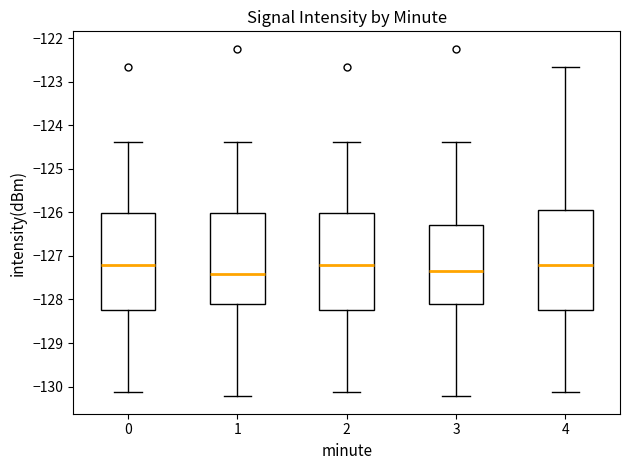

Reading left to right, transcribe this box plot: for each box, give where its median line is, the range the box spans, and where its two whiskers end, as read against the y-axis. The values are not printed on the chart, so give them approximately, as read against the axis.

0: median -127.2, box -128.2 to -126.0, whiskers -130.1 to -124.4
1: median -127.4, box -128.1 to -126.0, whiskers -130.2 to -124.4
2: median -127.2, box -128.2 to -126.0, whiskers -130.1 to -124.4
3: median -127.4, box -128.1 to -126.3, whiskers -130.2 to -124.4
4: median -127.2, box -128.2 to -125.9, whiskers -130.1 to -122.7